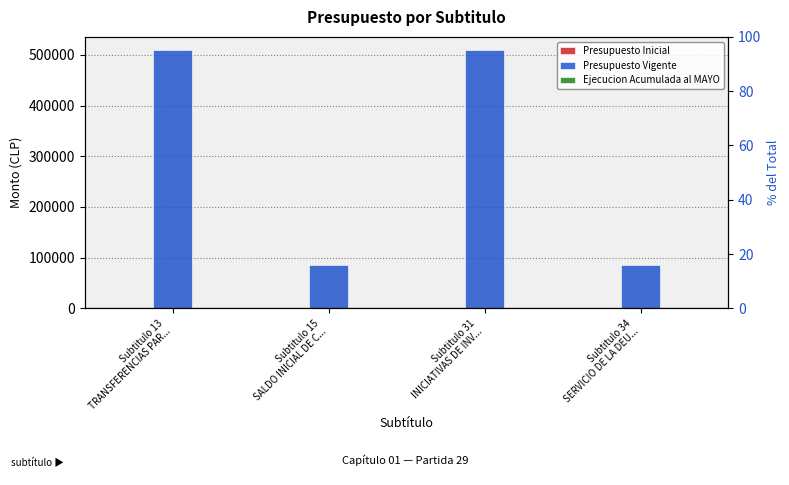

The value of Ejecucion Acumulada al MAYO at Subtitulo 15
SALDO INICIAL DE C... is 0. True or false?

True